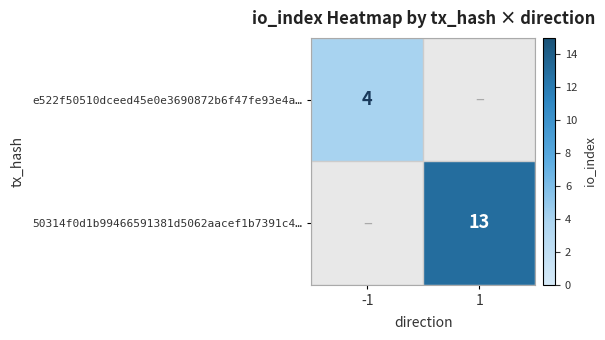

True or false: e522f50510dceed45e0e3690872b6f47fe93e4a… has a value of 5.9 at -1.

False